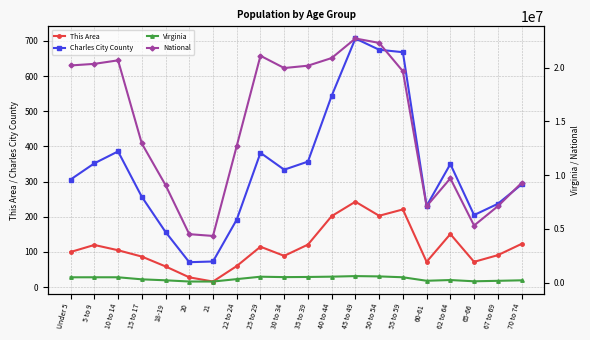

What is the label of the 2nd point from the left?

5 to 9